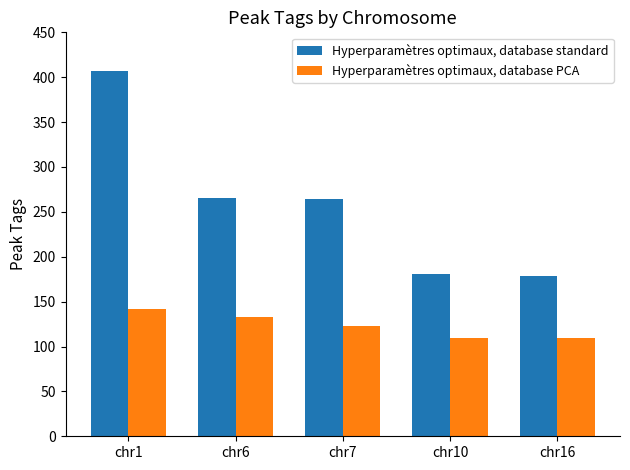

What is the total value across all series at chr16?

287